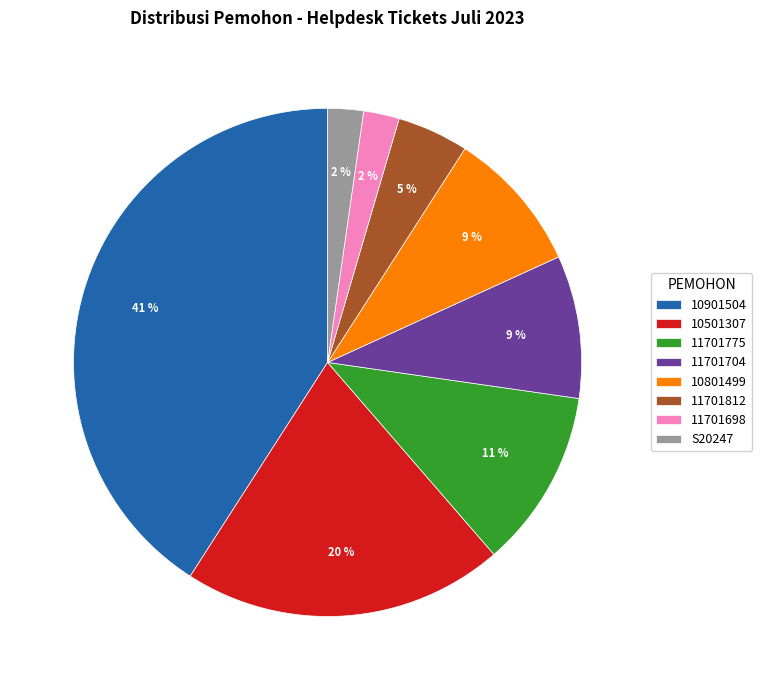

Combined, do 10901504 and 11701812 account for over 50%?

No